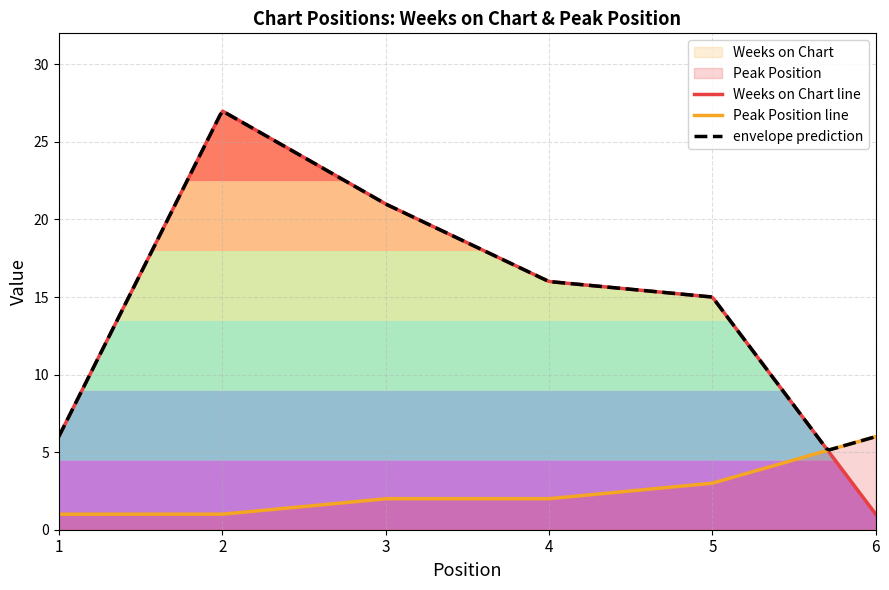

What is the value of the Peak Position point at the 4th from the left?

2